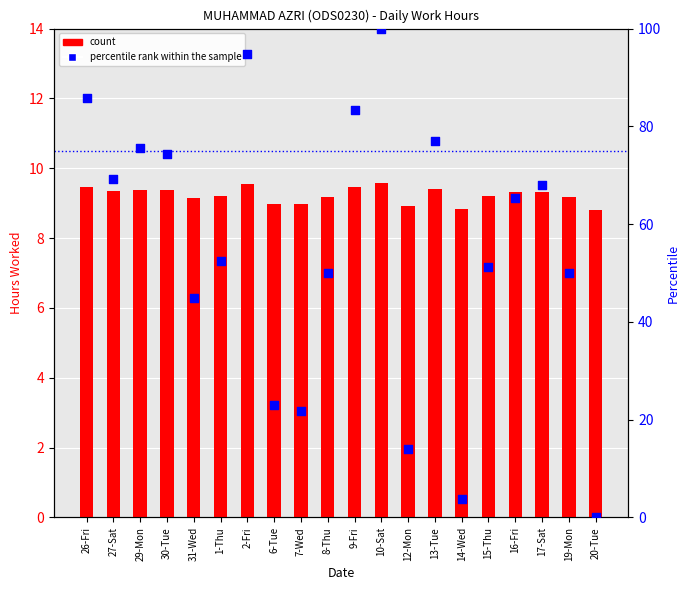

What are all the series names shown in the legend?

count, percentile rank within the sample